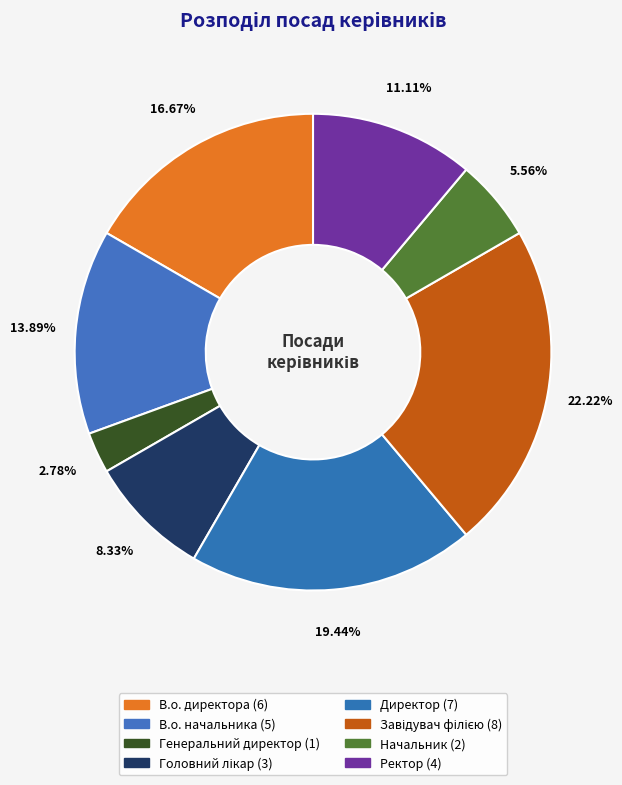

What is the change in value from В.о. директора to Завідувач філією?

+2